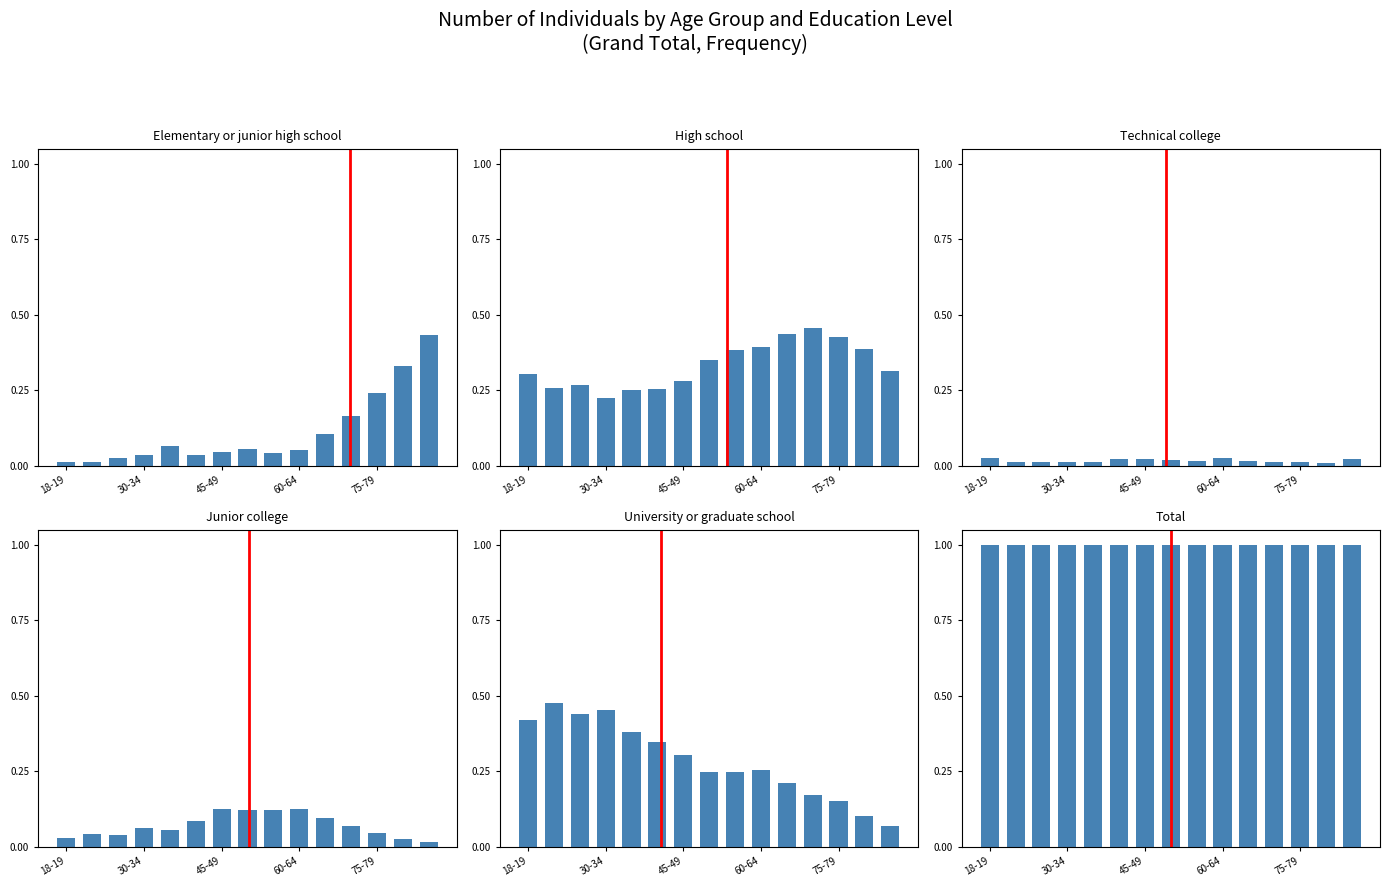

Reading left to right, what are all the values shown in this chart?

Elementary or junior high school: 0.0	0.0	0.0	0.0	0.1	0.0	0.0	0.1	0.0	0.1	0.1	0.2	0.2	0.3	0.4
High school: 0.3	0.3	0.3	0.2	0.2	0.3	0.3	0.4	0.4	0.4	0.4	0.5	0.4	0.4	0.3
Technical college: 0.0	0.0	0.0	0.0	0.0	0.0	0.0	0.0	0.0	0.0	0.0	0.0	0.0	0.0	0.0
Junior college: 0.0	0.0	0.0	0.1	0.1	0.1	0.1	0.1	0.1	0.1	0.1	0.1	0.0	0.0	0.0
University or graduate school: 0.4	0.5	0.4	0.5	0.4	0.3	0.3	0.2	0.2	0.3	0.2	0.2	0.2	0.1	0.1
Total: 1.0	1.0	1.0	1.0	1.0	1.0	1.0	1.0	1.0	1.0	1.0	1.0	1.0	1.0	1.0